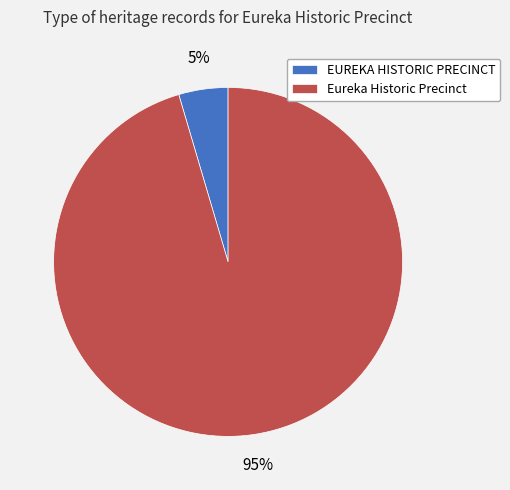

What is the smallest slice in the pie chart?

EUREKA HISTORIC PRECINCT